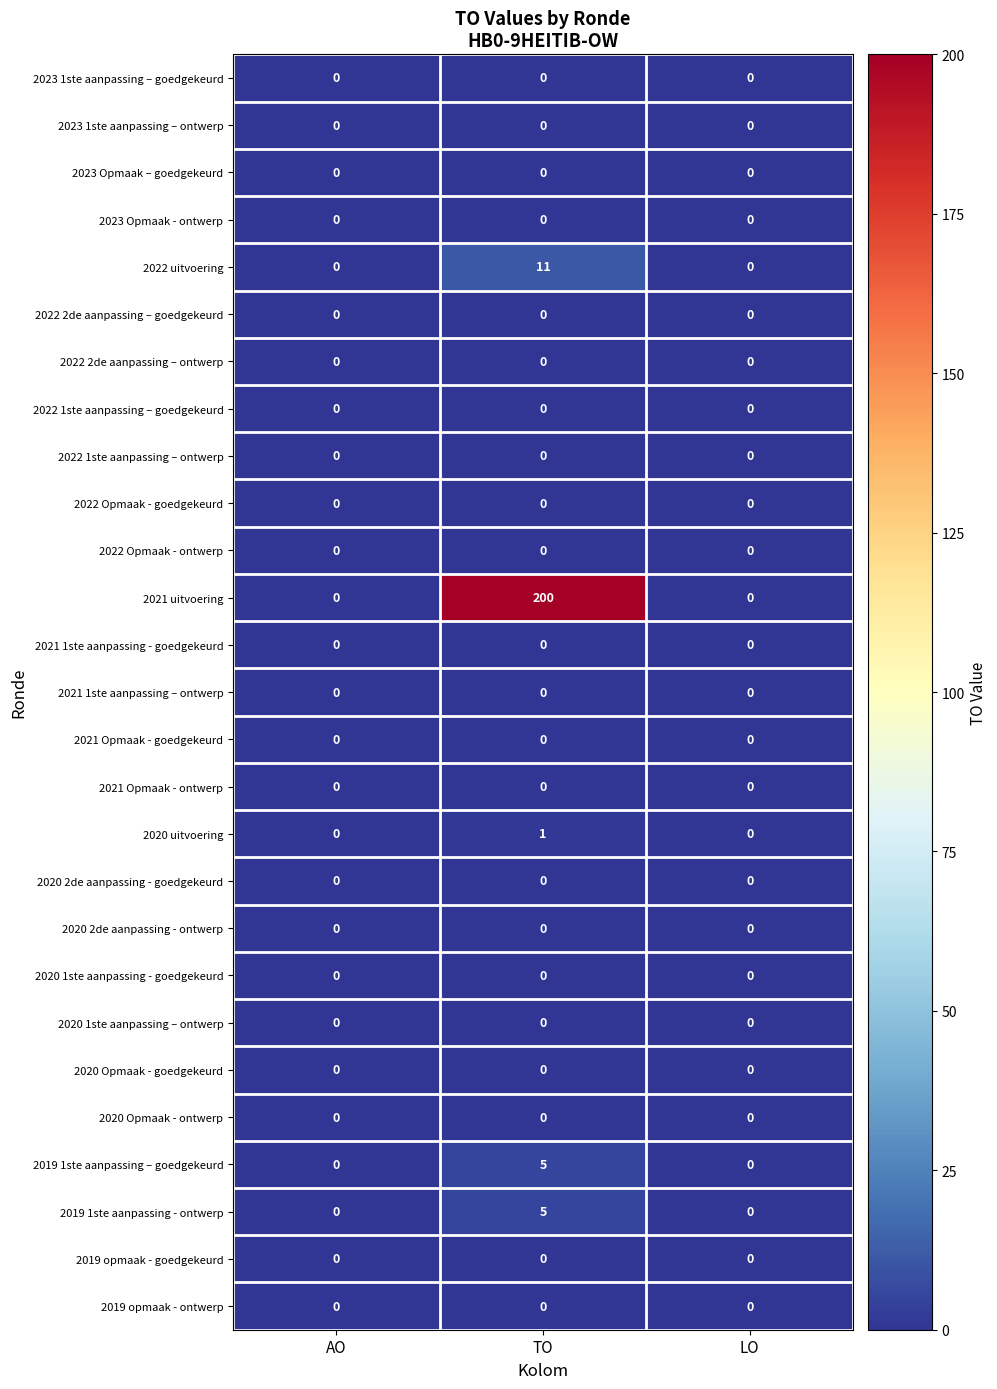

What is the difference between the highest and lowest values at TO?

200